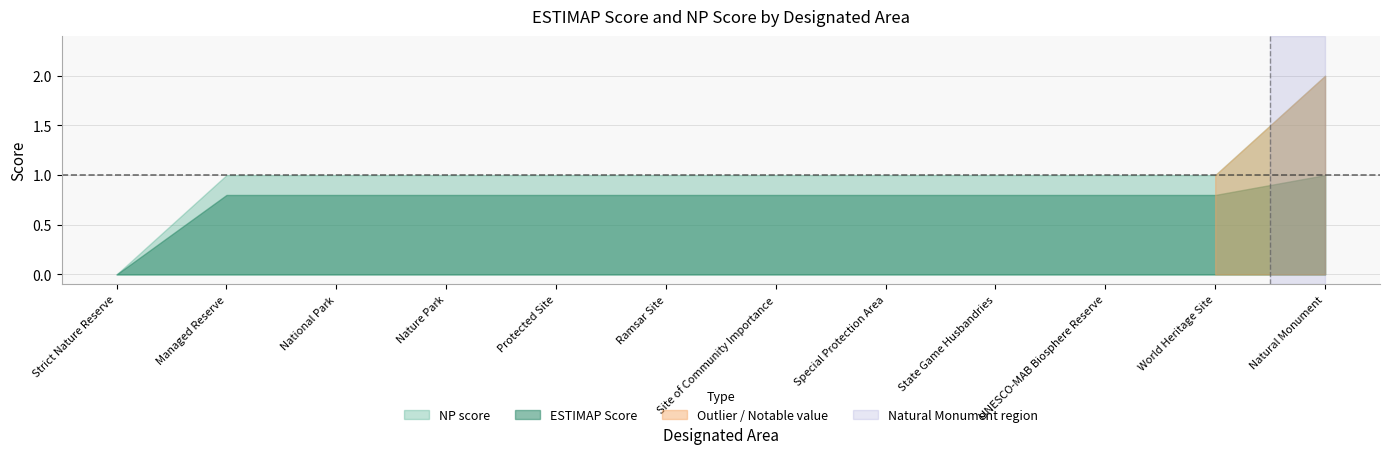

Which series has the widest spread of values?

NP score